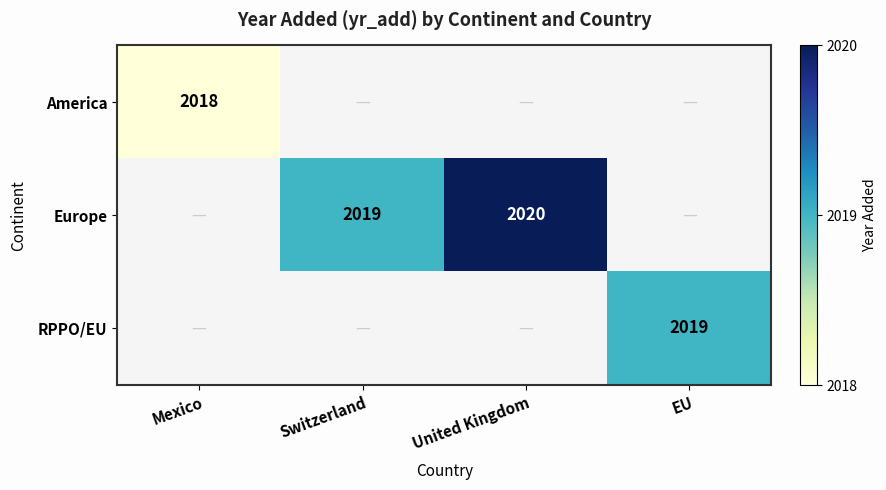

Which label corresponds to the smallest value in the chart?

Mexico